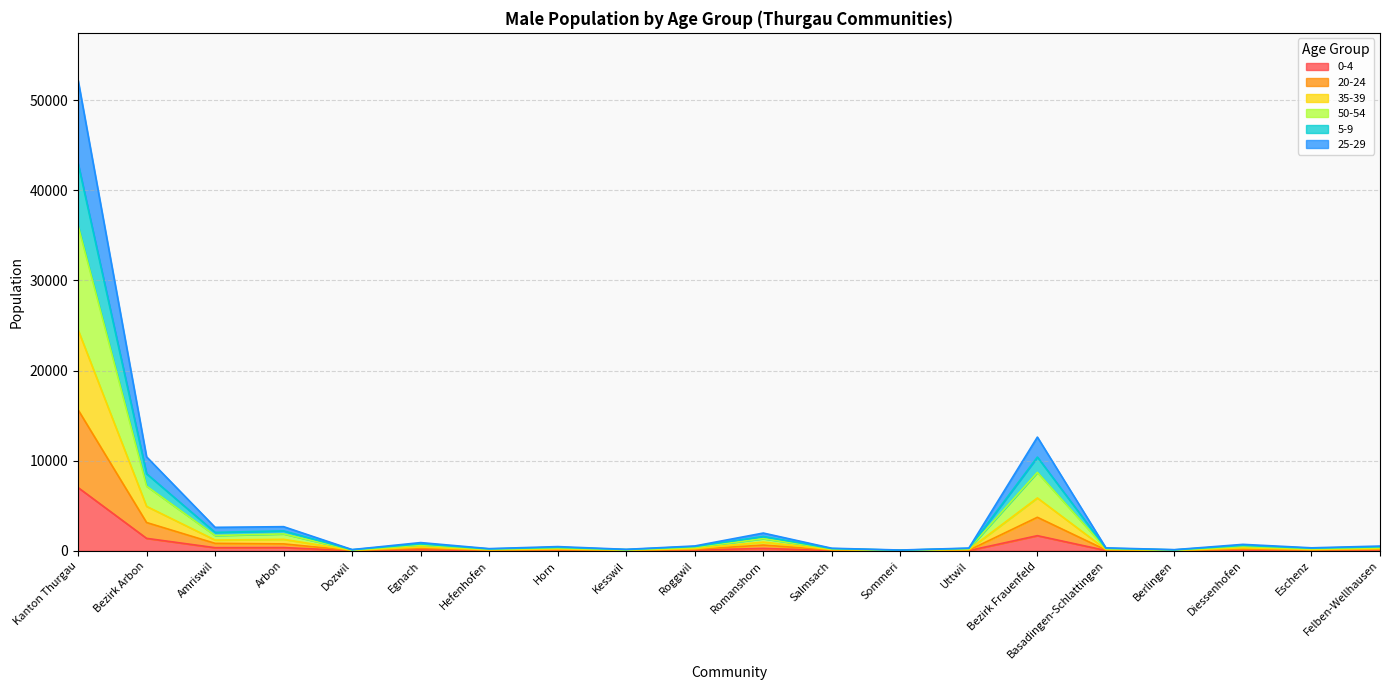

True or false: 35-39 and 5-9 intersect in this chart.

False